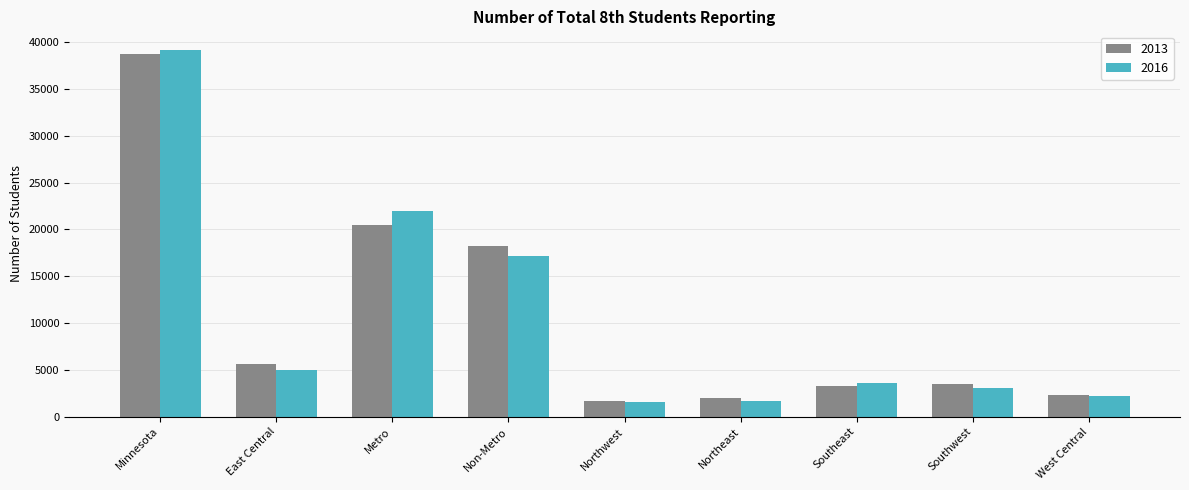

How many bars are there in total?

18